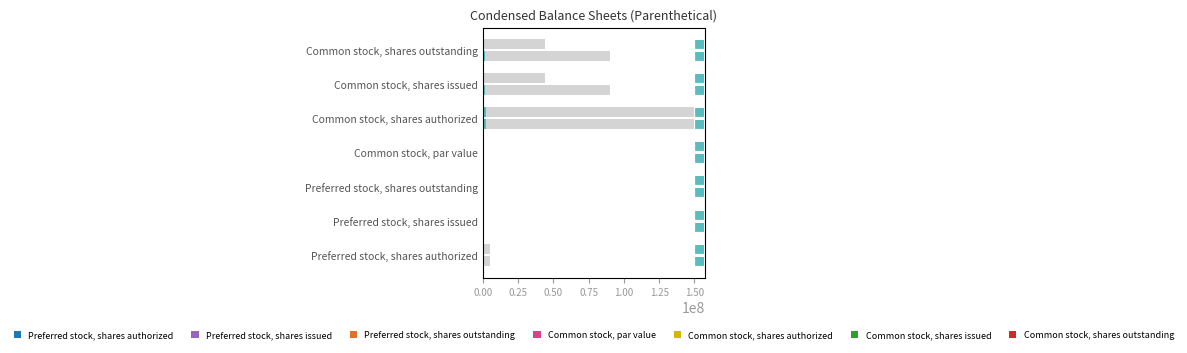

How many bars are there in each group?

2